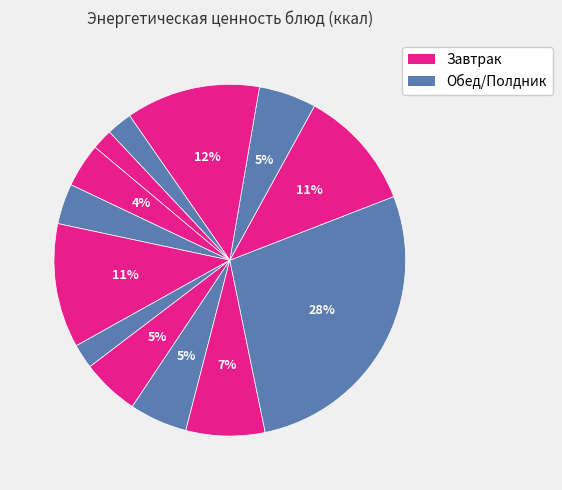

Count the number of slices in the pie.

13